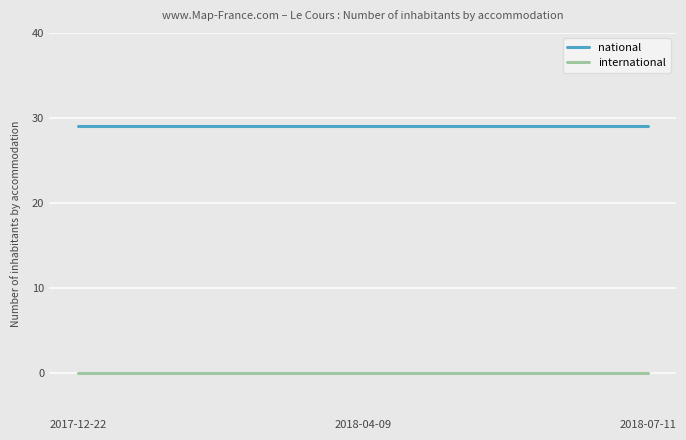

What is the difference between the highest and lowest values at 2018-04-09?

29